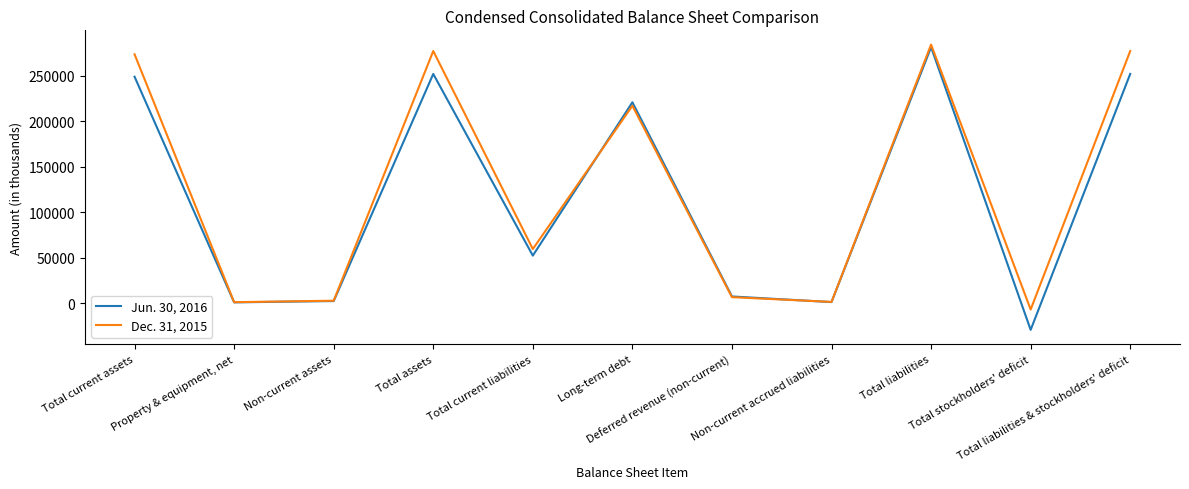

Count the number of categories in the chart.

11